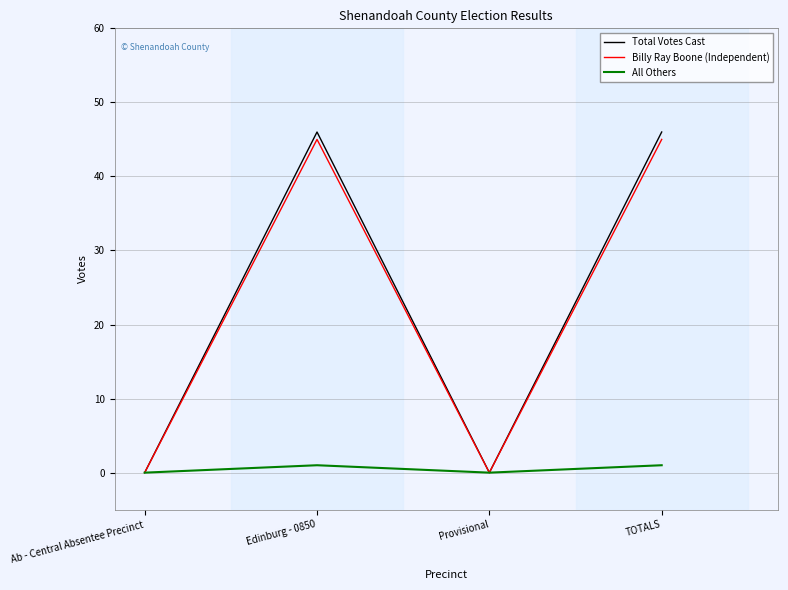

How many lines are shown in the chart?

3